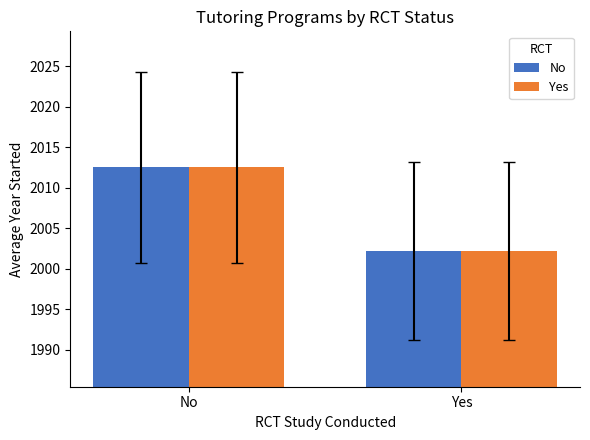

Does the chart contain stacked bars?

No